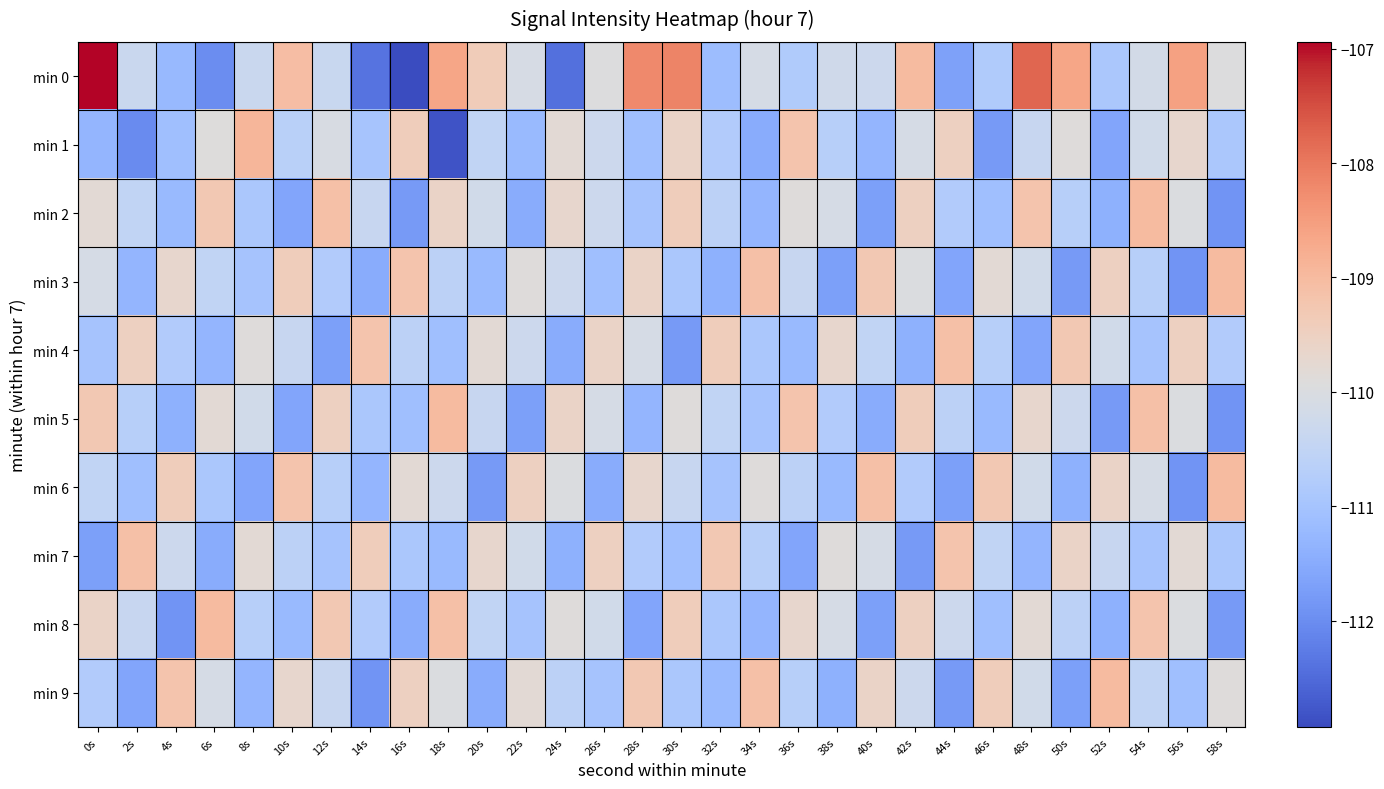

Reading left to right, list all the values displayed in this chart.

min 0: 0s=-106.9	2s=-110.3	4s=-111.2	6s=-112.0	8s=-110.4	10s=-109.1	12s=-110.4	14s=-112.4	16s=-112.9	18s=-108.6	20s=-109.4	22s=-110.1	24s=-112.4	26s=-109.9	28s=-108.2	30s=-108.1	32s=-111.1	34s=-110.1	36s=-110.8	38s=-110.2	40s=-110.3	42s=-109.0	44s=-111.7	46s=-110.8	48s=-107.8	50s=-108.6	52s=-110.9	54s=-110.2	56s=-108.6	58s=-109.9
min 1: 0s=-111.3	2s=-112.0	4s=-111.1	6s=-109.9	8s=-108.9	10s=-110.6	12s=-110.1	14s=-111.0	16s=-109.4	18s=-112.8	20s=-110.5	22s=-111.2	24s=-109.8	26s=-110.3	28s=-111.1	30s=-109.6	32s=-110.8	34s=-111.5	36s=-109.2	38s=-110.7	40s=-111.3	42s=-110.1	44s=-109.5	46s=-111.8	48s=-110.4	50s=-109.9	52s=-111.6	54s=-110.2	56s=-109.7	58s=-110.9
min 2: 0s=-109.8	2s=-110.5	4s=-111.2	6s=-109.3	8s=-110.9	10s=-111.6	12s=-109.1	14s=-110.4	16s=-111.8	18s=-109.6	20s=-110.2	22s=-111.5	24s=-109.7	26s=-110.3	28s=-111.0	30s=-109.4	32s=-110.6	34s=-111.3	36s=-109.9	38s=-110.1	40s=-111.7	42s=-109.5	44s=-110.8	46s=-111.1	48s=-109.2	50s=-110.7	52s=-111.4	54s=-109.0	56s=-110.0	58s=-111.9
min 3: 0s=-110.1	2s=-111.3	4s=-109.7	6s=-110.5	8s=-111.0	10s=-109.4	12s=-110.8	14s=-111.5	16s=-109.2	18s=-110.6	20s=-111.2	22s=-109.9	24s=-110.3	26s=-111.1	28s=-109.6	30s=-110.9	32s=-111.4	34s=-109.1	36s=-110.4	38s=-111.7	40s=-109.3	42s=-110.0	44s=-111.6	46s=-109.8	48s=-110.2	50s=-111.8	52s=-109.5	54s=-110.7	56s=-111.9	58s=-109.0
min 4: 0s=-111.0	2s=-109.5	4s=-110.8	6s=-111.3	8s=-109.9	10s=-110.4	12s=-111.7	14s=-109.2	16s=-110.6	18s=-111.1	20s=-109.8	22s=-110.3	24s=-111.5	26s=-109.6	28s=-110.1	30s=-111.8	32s=-109.4	34s=-110.9	36s=-111.2	38s=-109.7	40s=-110.5	42s=-111.4	44s=-109.1	46s=-110.7	48s=-111.6	50s=-109.3	52s=-110.2	54s=-111.0	56s=-109.5	58s=-110.8
min 5: 0s=-109.3	2s=-110.7	4s=-111.4	6s=-109.8	8s=-110.2	10s=-111.6	12s=-109.5	14s=-110.9	16s=-111.1	18s=-109.0	20s=-110.4	22s=-111.7	24s=-109.6	26s=-110.1	28s=-111.3	30s=-109.9	32s=-110.5	34s=-111.0	36s=-109.2	38s=-110.8	40s=-111.5	42s=-109.4	44s=-110.6	46s=-111.2	48s=-109.7	50s=-110.3	52s=-111.8	54s=-109.1	56s=-110.0	58s=-111.9
min 6: 0s=-110.5	2s=-111.1	4s=-109.4	6s=-110.9	8s=-111.6	10s=-109.2	12s=-110.7	14s=-111.3	16s=-109.8	18s=-110.3	20s=-111.8	22s=-109.5	24s=-110.0	26s=-111.5	28s=-109.7	30s=-110.4	32s=-111.0	34s=-109.9	36s=-110.6	38s=-111.2	40s=-109.1	42s=-110.8	44s=-111.7	46s=-109.3	48s=-110.2	50s=-111.4	52s=-109.6	54s=-110.1	56s=-111.9	58s=-109.0
min 7: 0s=-111.7	2s=-109.1	4s=-110.3	6s=-111.5	8s=-109.8	10s=-110.6	12s=-111.0	14s=-109.4	16s=-110.9	18s=-111.2	20s=-109.7	22s=-110.2	24s=-111.4	26s=-109.5	28s=-110.8	30s=-111.1	32s=-109.3	34s=-110.7	36s=-111.6	38s=-109.9	40s=-110.1	42s=-111.8	44s=-109.2	46s=-110.5	48s=-111.3	50s=-109.6	52s=-110.4	54s=-111.0	56s=-109.8	58s=-110.9
min 8: 0s=-109.6	2s=-110.4	4s=-111.9	6s=-109.0	8s=-110.7	10s=-111.2	12s=-109.3	14s=-110.8	16s=-111.5	18s=-109.1	20s=-110.5	22s=-111.0	24s=-109.9	26s=-110.2	28s=-111.6	30s=-109.4	32s=-110.9	34s=-111.3	36s=-109.7	38s=-110.1	40s=-111.7	42s=-109.5	44s=-110.3	46s=-111.1	48s=-109.8	50s=-110.6	52s=-111.4	54s=-109.2	56s=-110.0	58s=-111.8
min 9: 0s=-110.8	2s=-111.6	4s=-109.2	6s=-110.1	8s=-111.3	10s=-109.7	12s=-110.4	14s=-111.9	16s=-109.5	18s=-110.0	20s=-111.5	22s=-109.8	24s=-110.6	26s=-111.0	28s=-109.3	30s=-110.9	32s=-111.2	34s=-109.1	36s=-110.7	38s=-111.4	40s=-109.6	42s=-110.3	44s=-111.8	46s=-109.4	48s=-110.2	50s=-111.7	52s=-109.0	54s=-110.5	56s=-111.1	58s=-109.9